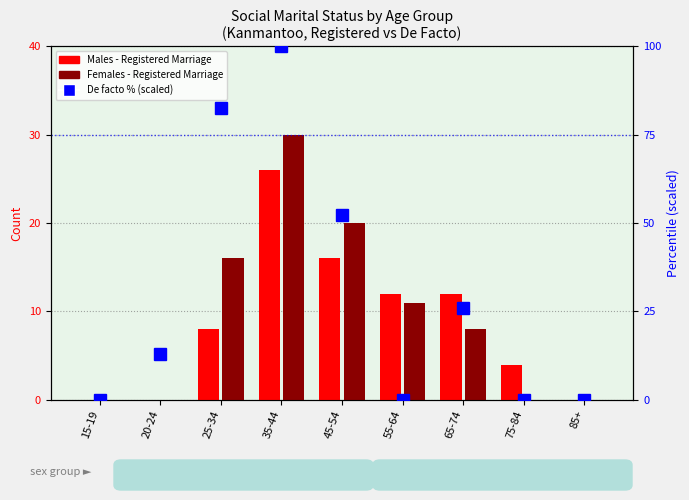

Reading left to right, list all the values displayed in this chart.

Males - Registered Marriage: 0.0	0.0	8.0	26.0	16.0	12.0	12.0	4.0	0.0
Females - Registered Marriage: 0.0	0.0	16.0	30.0	20.0	11.0	8.0	0.0	0.0
De facto % (scaled): 0.0	13.0	82.6	100.0	52.2	0.0	26.1	0.0	0.0